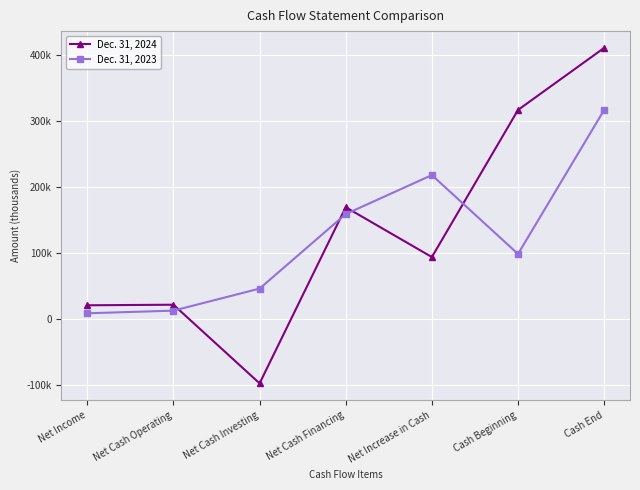

True or false: Dec. 31, 2023 and Dec. 31, 2024 cross at least once.

True